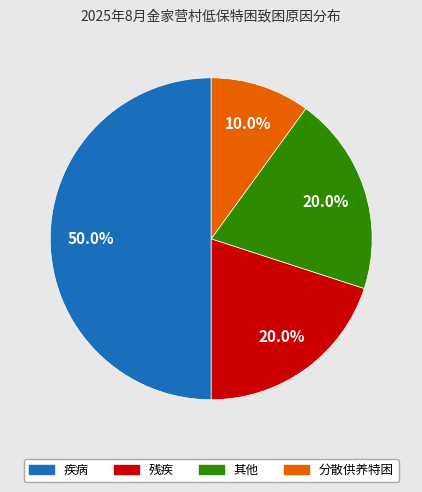

To the nearest percent, what percentage of the pie is 疾病?

50%